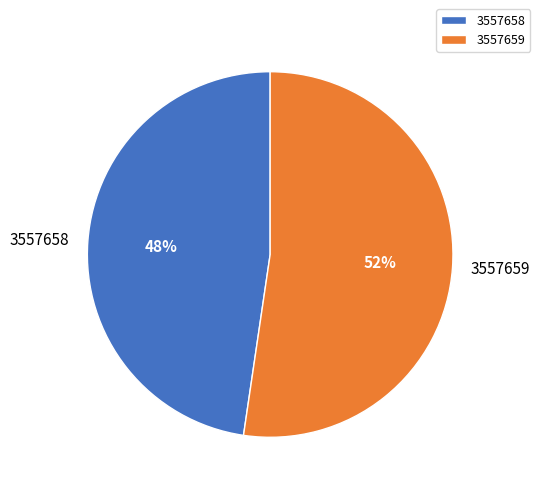

To the nearest percent, what is the average slice percentage?

50%